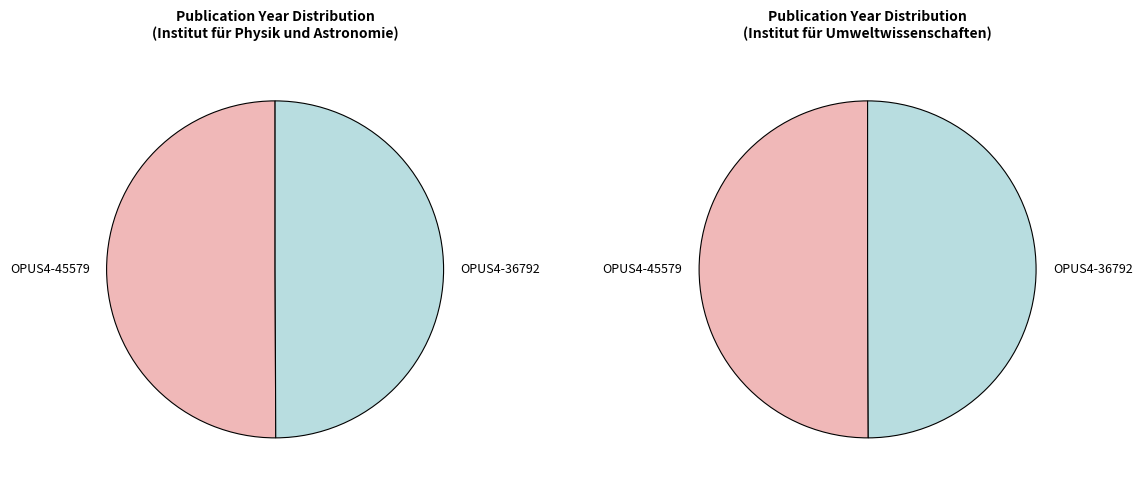

Which slice is the largest?

OPUS4-45579